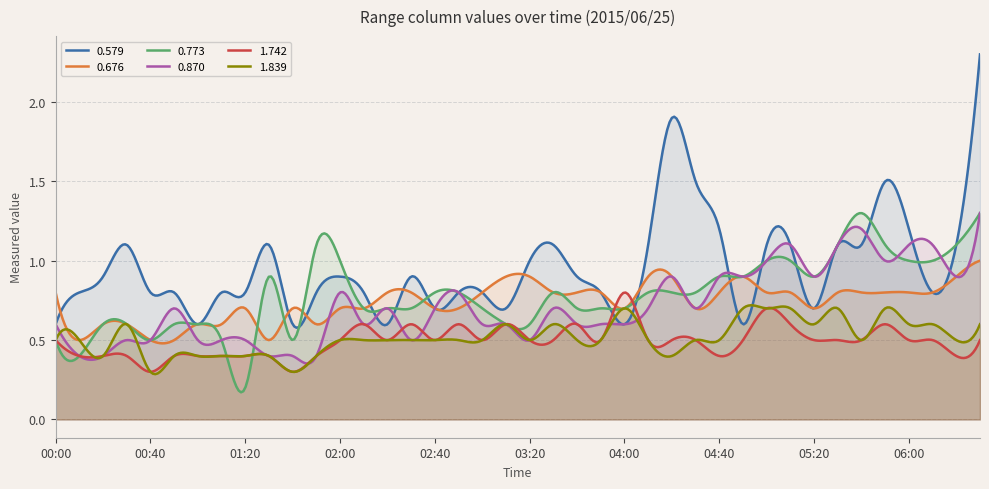

Rank the series at 00:50 from highest to lowest value.

0.579, 0.870, 0.773, 0.676, 1.742, 1.839